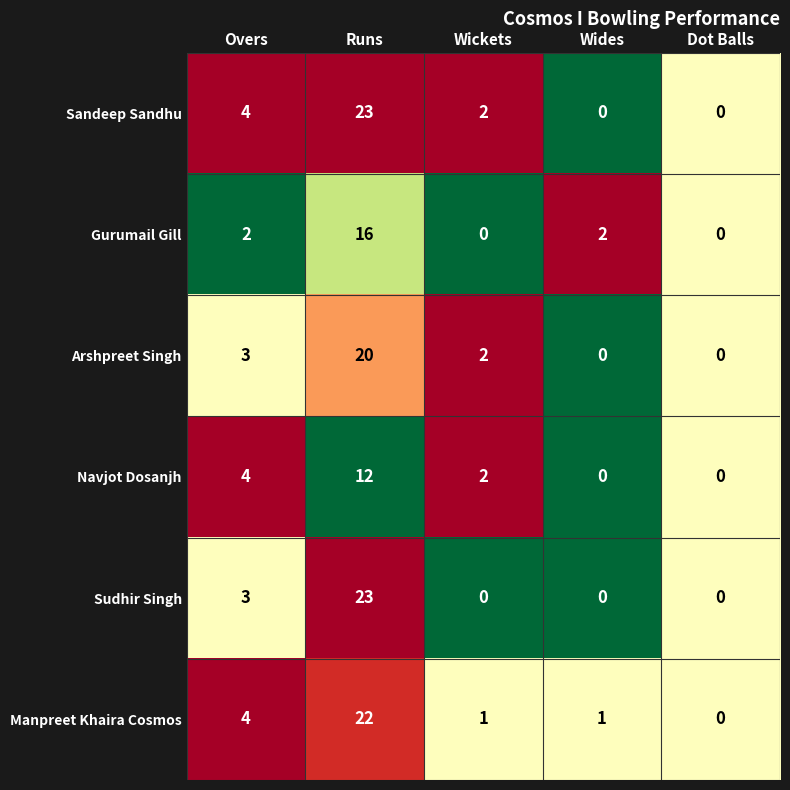

At which category is the sum across all series the highest?

Runs